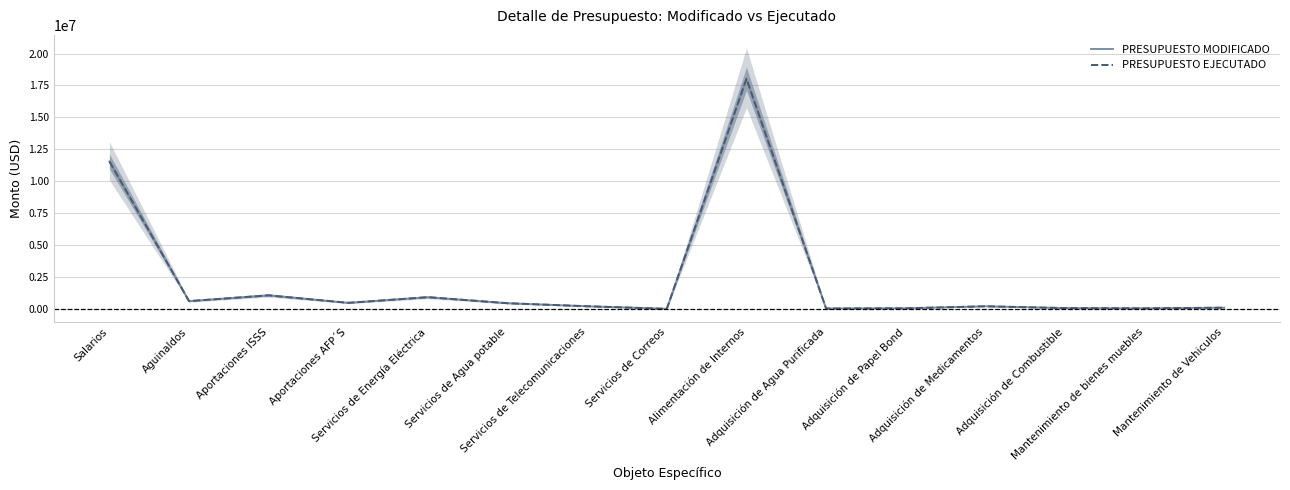

What is the label of the 8th point from the right?

Servicios de Correos